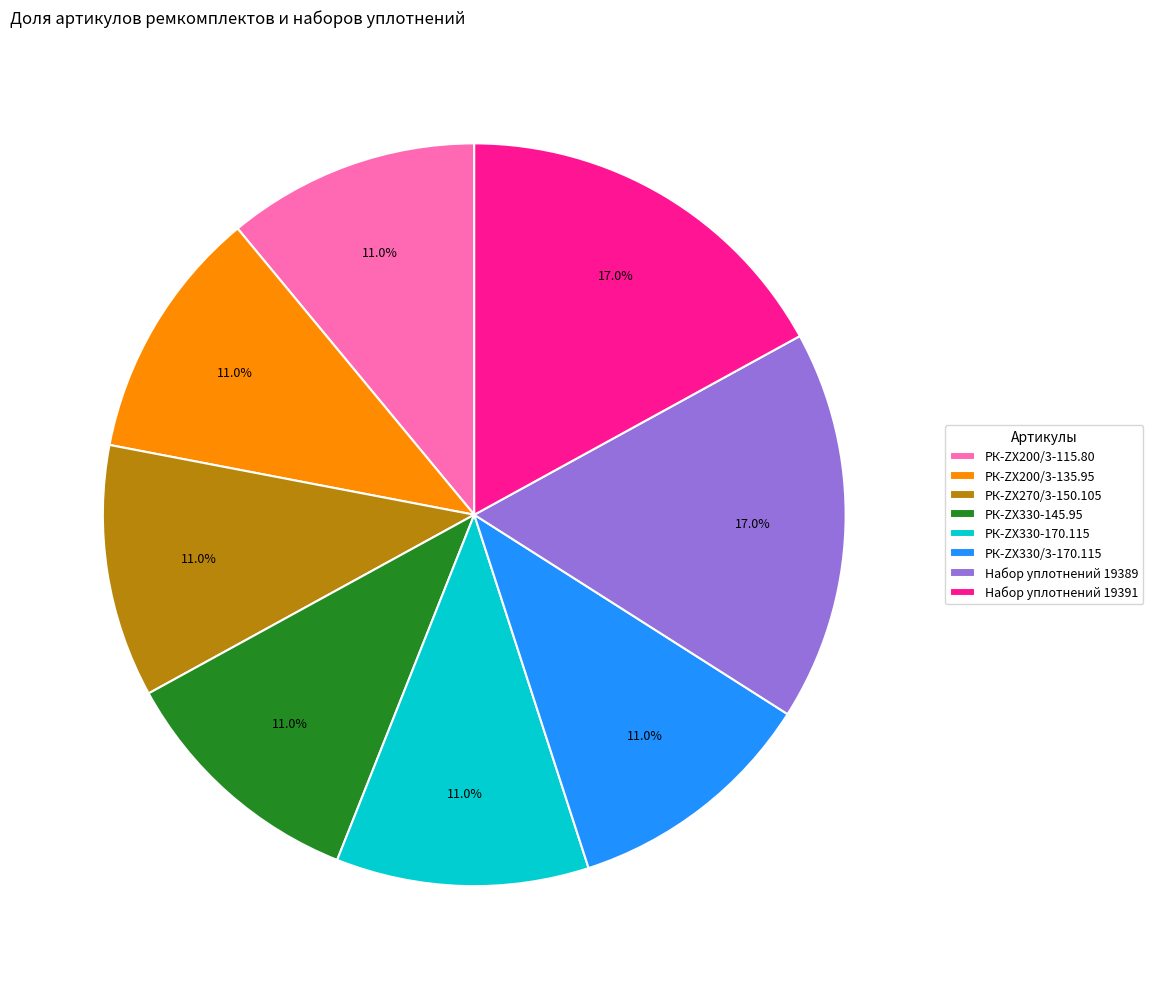

To the nearest percent, what portion does РК-ZX330-145.95 represent?

11%